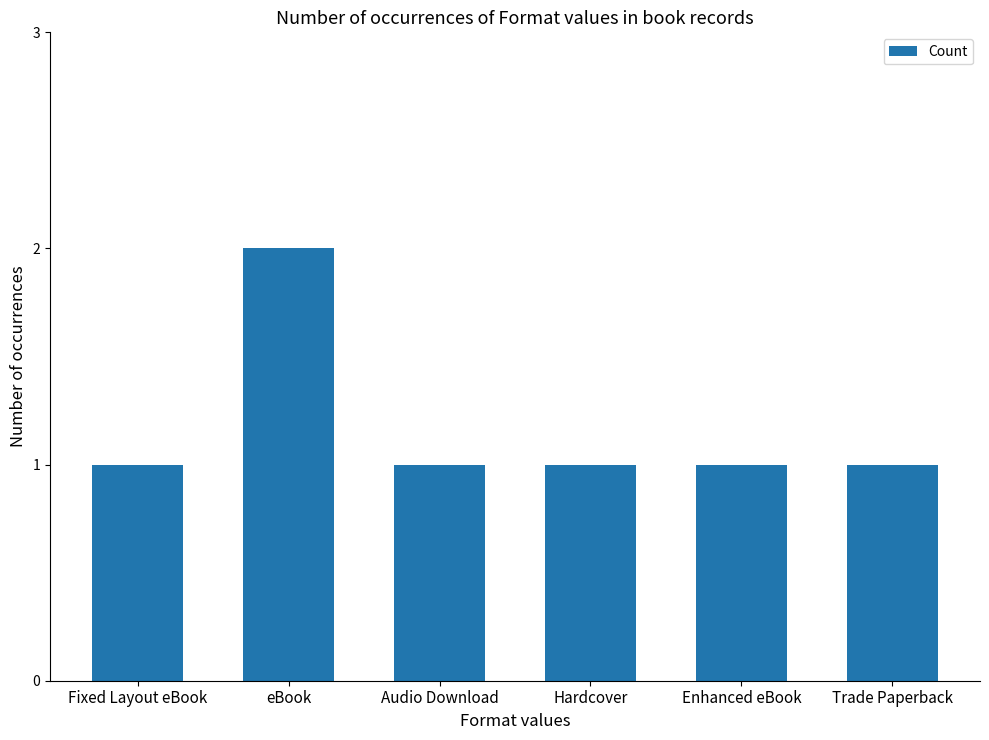

Is it true that the value at eBook is 2?

True